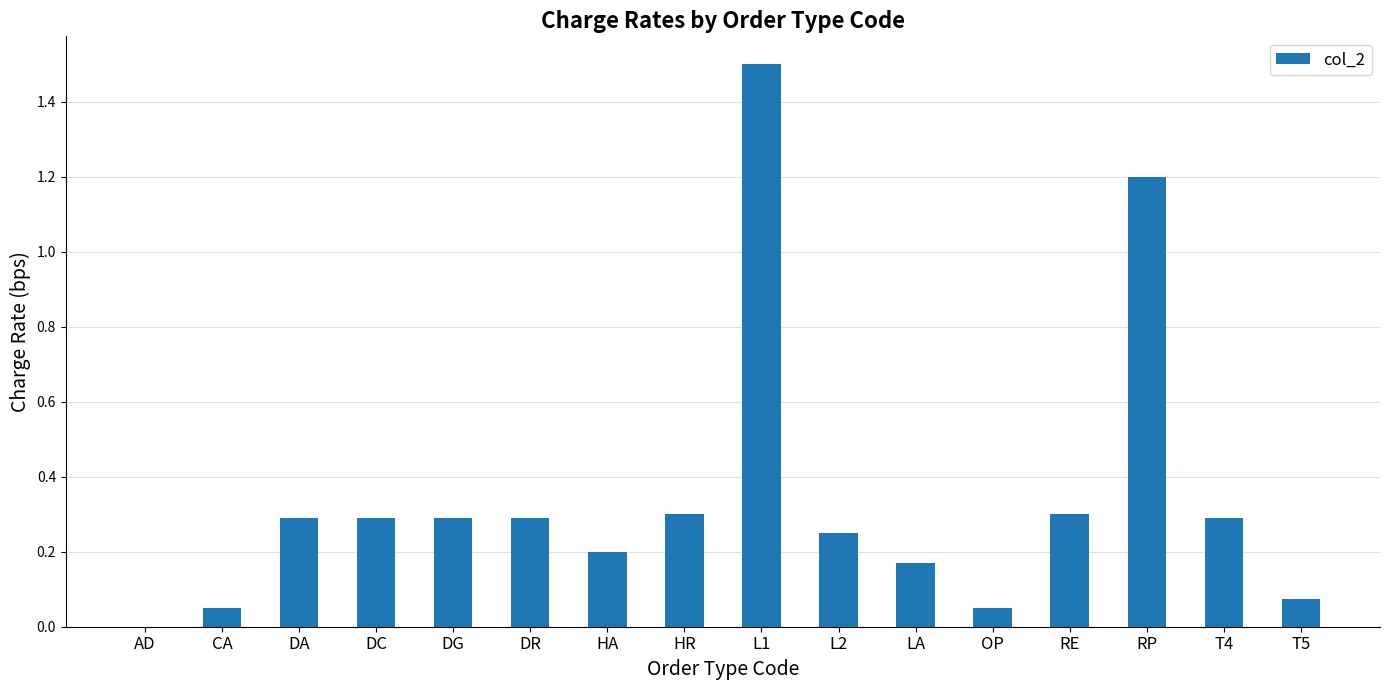

Read the value at RP.

1.2